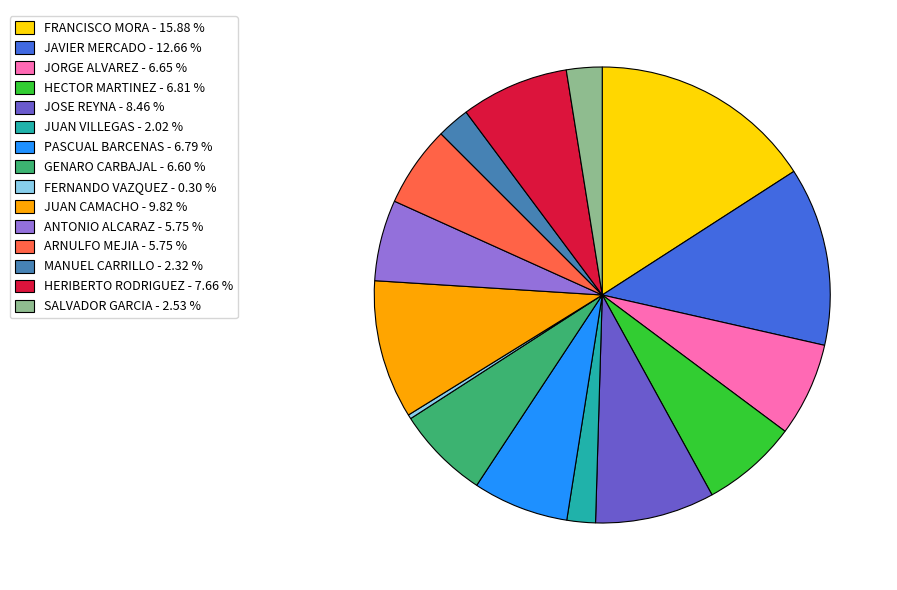

Which has a higher value, PASCUAL BARCENAS or JAVIER MERCADO?

JAVIER MERCADO